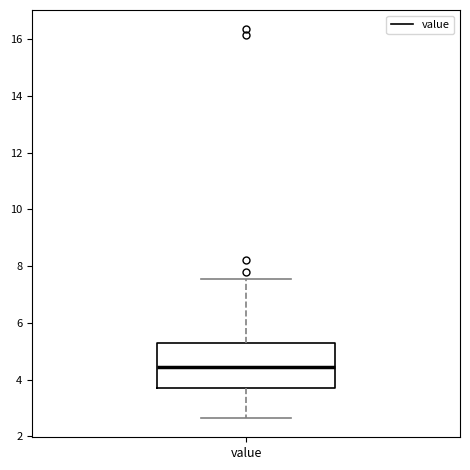

Where does the lower whisker of the box for value end on the y-axis? The values are not printed on the chart, so give them approximately, as read against the axis.

2.6